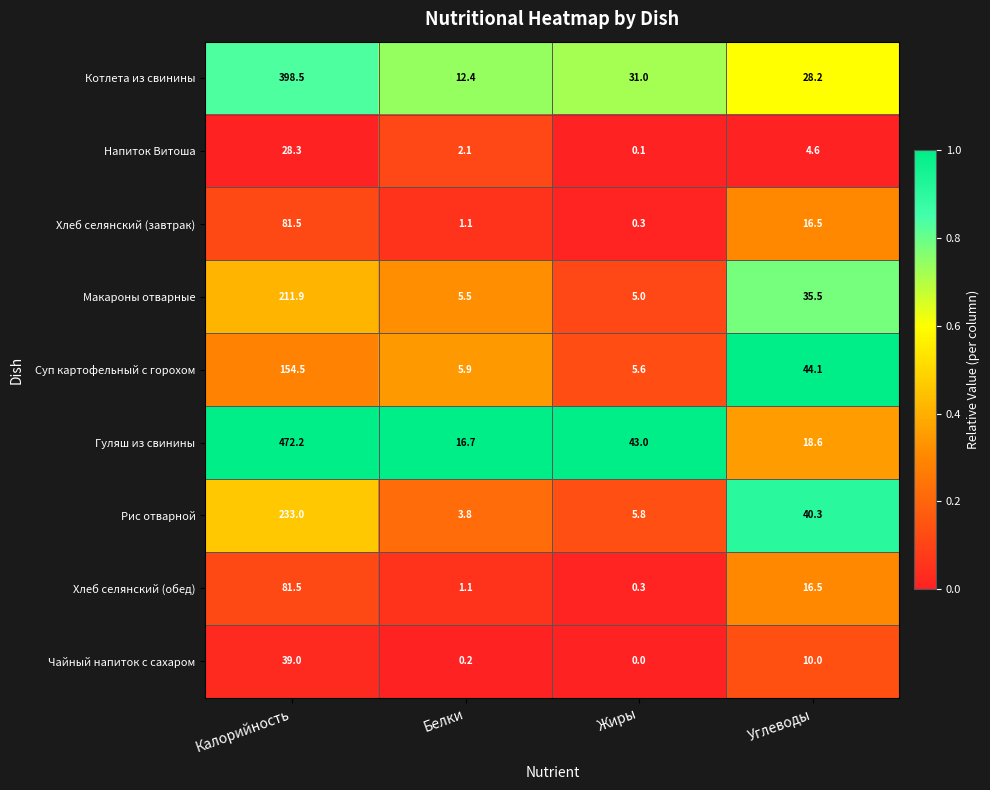

True or false: Напиток Витоша has a value of 6.2 at Углеводы.

False